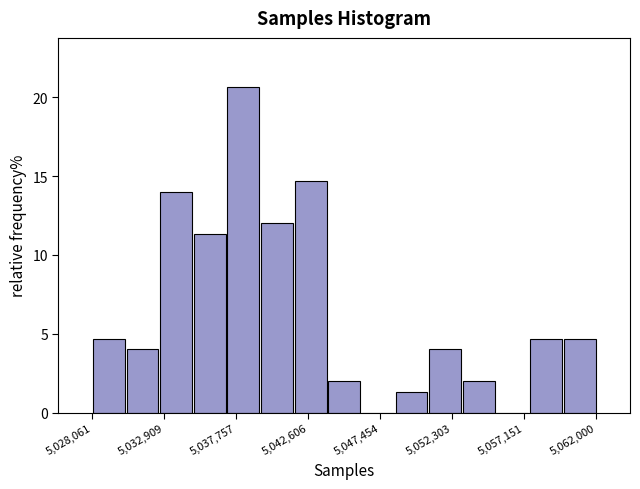

Reading left to right, list every bar in this chart as the range it spans on the x-axis followed by its height. Neither the bar edges nor the heights are printed on the chart, so give them approximately, as read against the axes.

5028000 to 5030500: 4.5
5030500 to 5032500: 4.0
5032500 to 5035000: 14.0
5035000 to 5037000: 11.5
5037000 to 5039500: 20.5
5039500 to 5041500: 12.0
5041500 to 5044000: 14.5
5044000 to 5046000: 2.0
5046000 to 5048500: 0
5048500 to 5050500: 1.5
5050500 to 5053000: 4.0
5053000 to 5055000: 2.0
5055000 to 5057500: 0
5057500 to 5059500: 4.5
5059500 to 5062000: 4.5